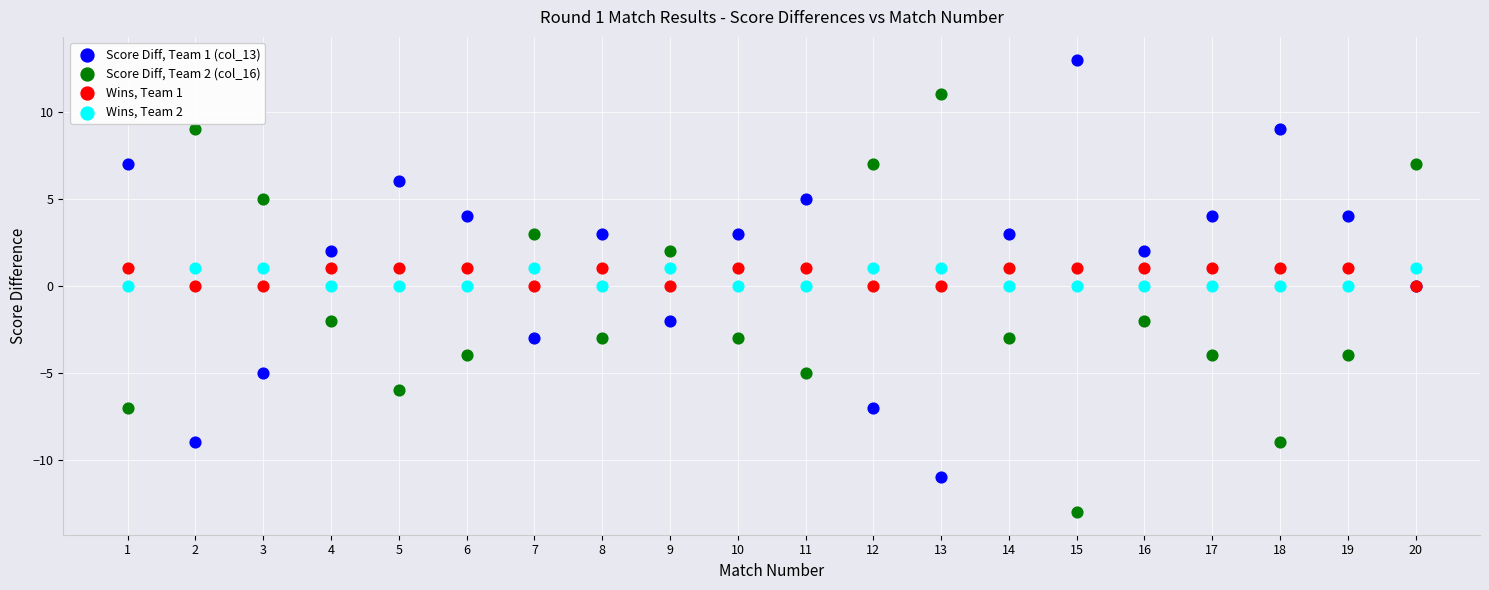

Which series contains the lowest Y value?

Score Diff, Team 2 (col_16)